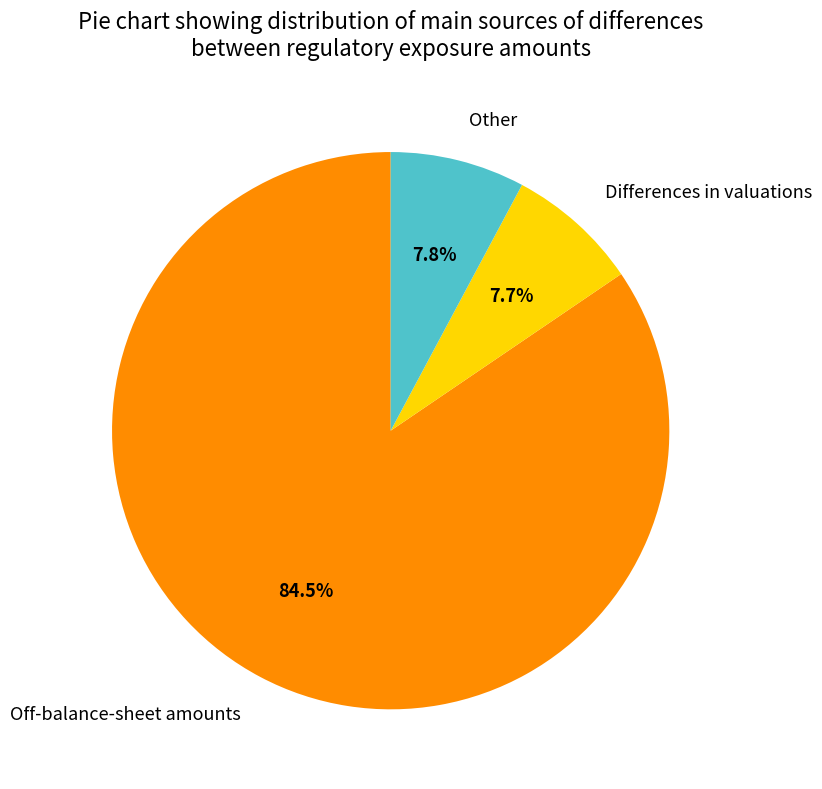

Between Other and Off-balance-sheet amounts, which is larger?

Off-balance-sheet amounts